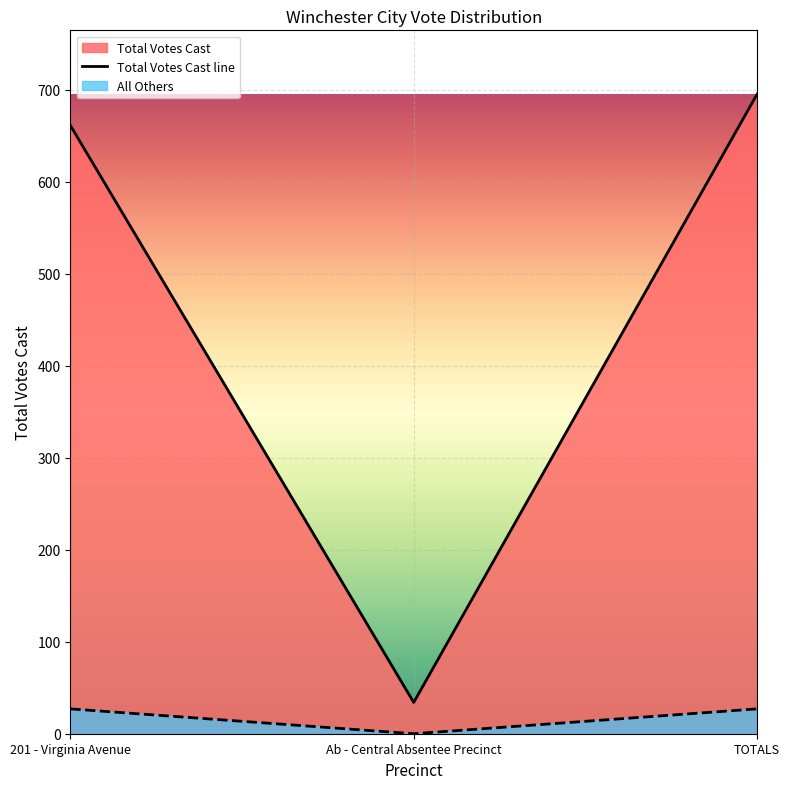

What is the value of the 3rd point from the left?

695